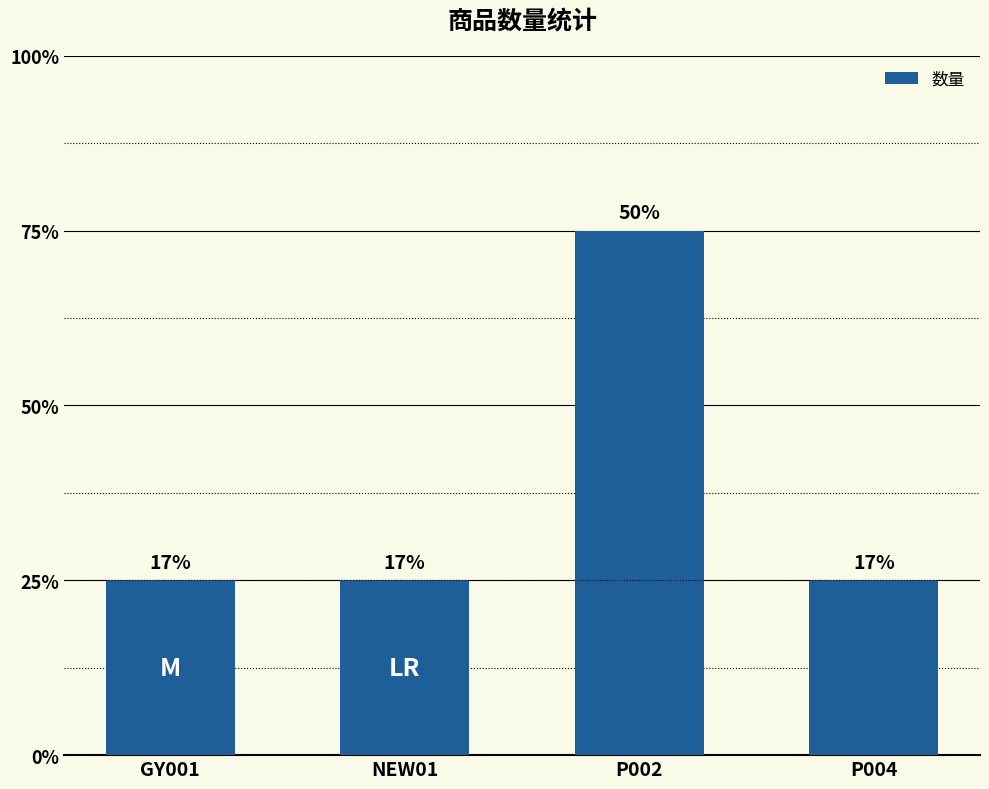

List the labels in order of value, largest first.

P002, GY001, NEW01, P004